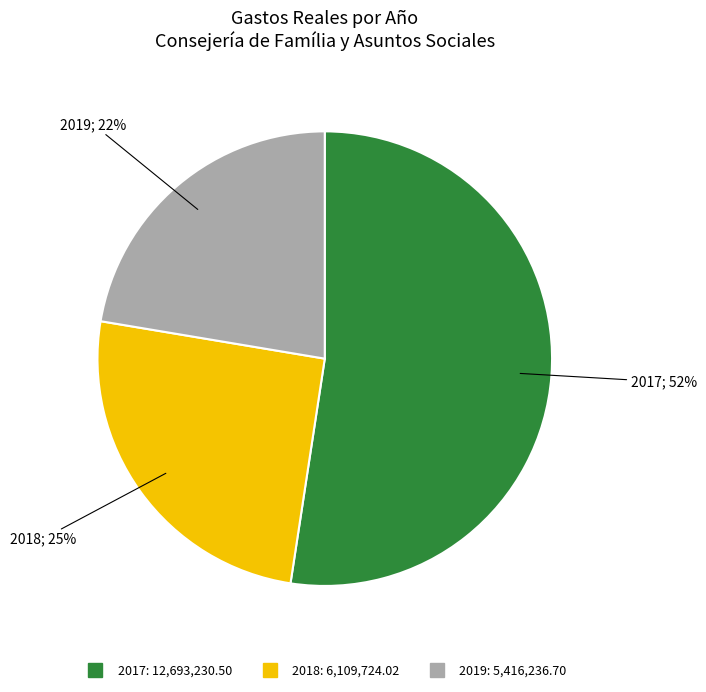

Do 2017 and 2018 together represent more than half of the pie?

Yes